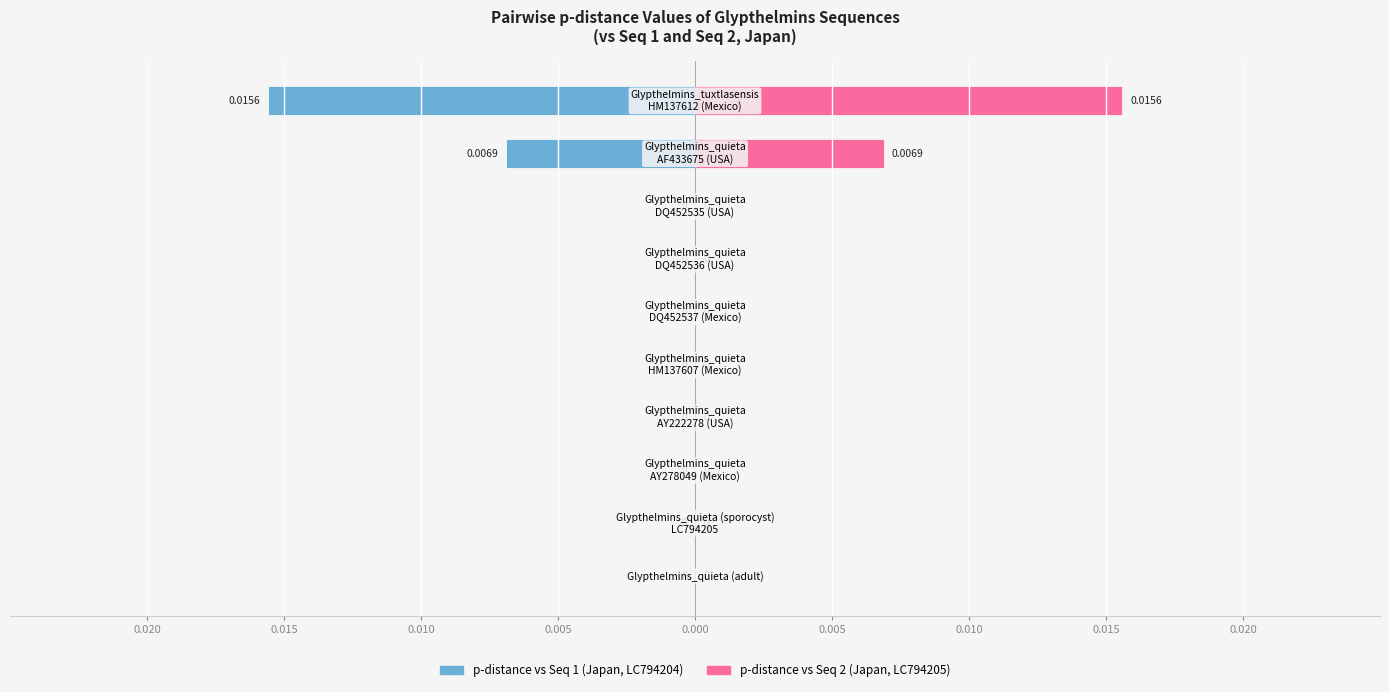

Rank the series by their average value, from lowest to highest.

p-distance vs Seq 1 (Japan, LC794204), p-distance vs Seq 2 (Japan, LC794205)